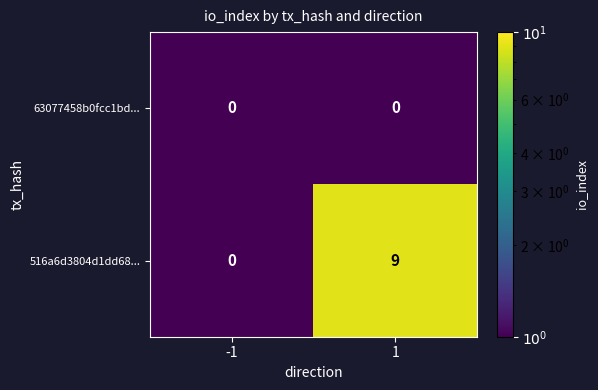

The value of 516a6d3804d1dd68... at -1 is -6. True or false?

False